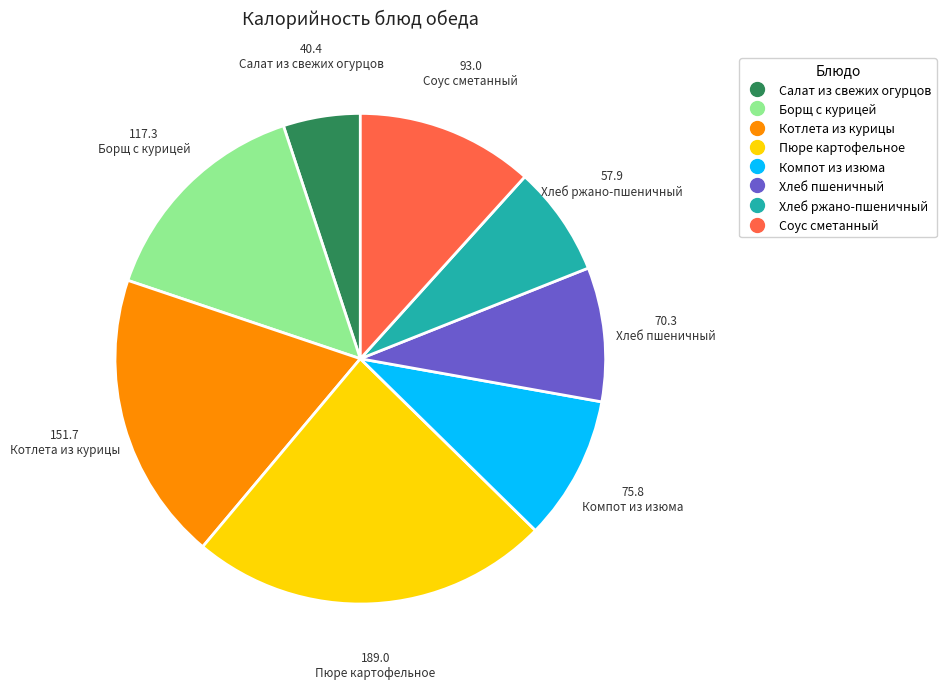

Does Котлета из курицы account for over 50% of the chart?

No